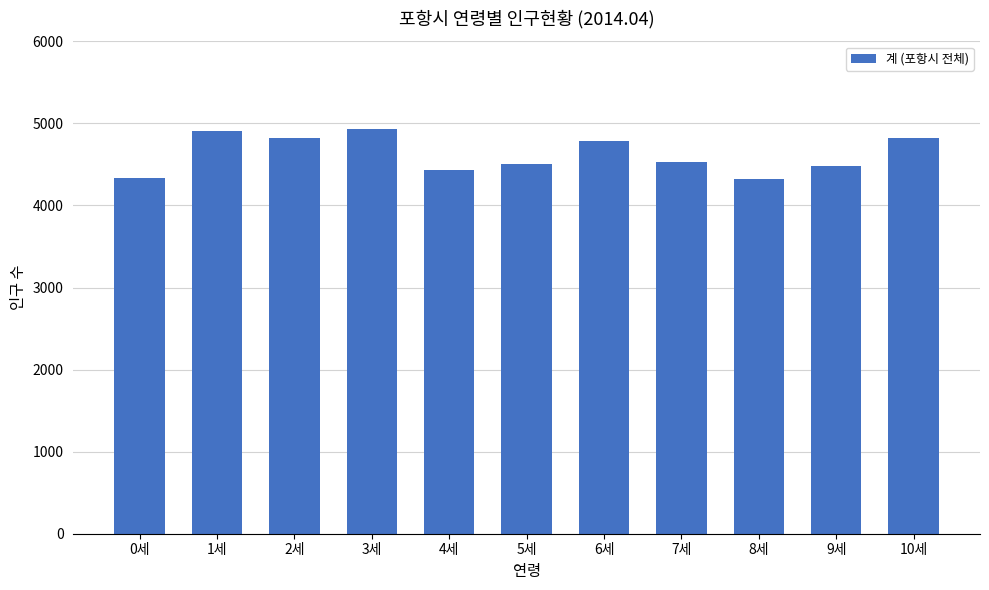

What is the label of the 5th bar from the left?

4세